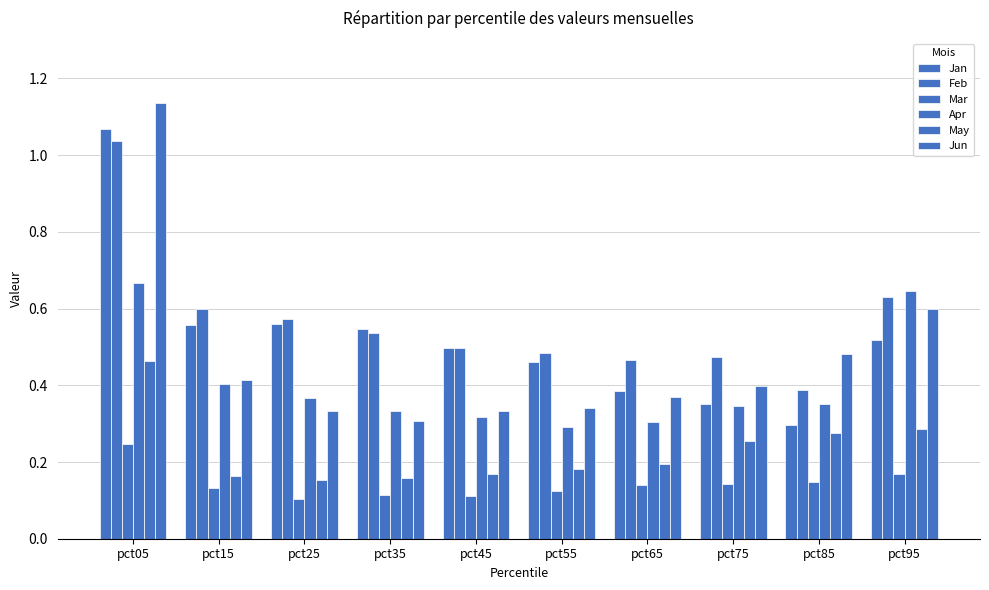

How many bars are there in each group?

6